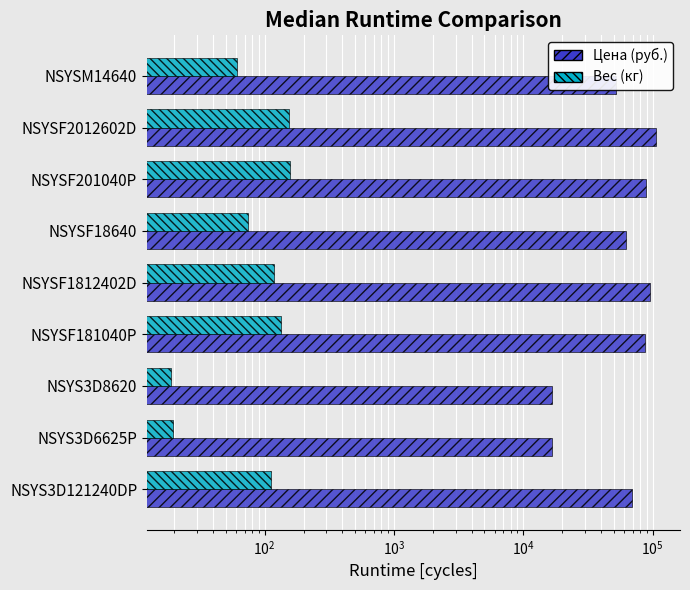

Reading left to right, extract all data points from this chart.

Цена (руб.): 69750.0	16725.0	16525.0	87500.0	95250.0	62750.0	88250.0	105750.0	51750.0
Вес (кг): 112.0	19.4	19.0	135.0	118.5	74.0	157.7	153.7	61.0